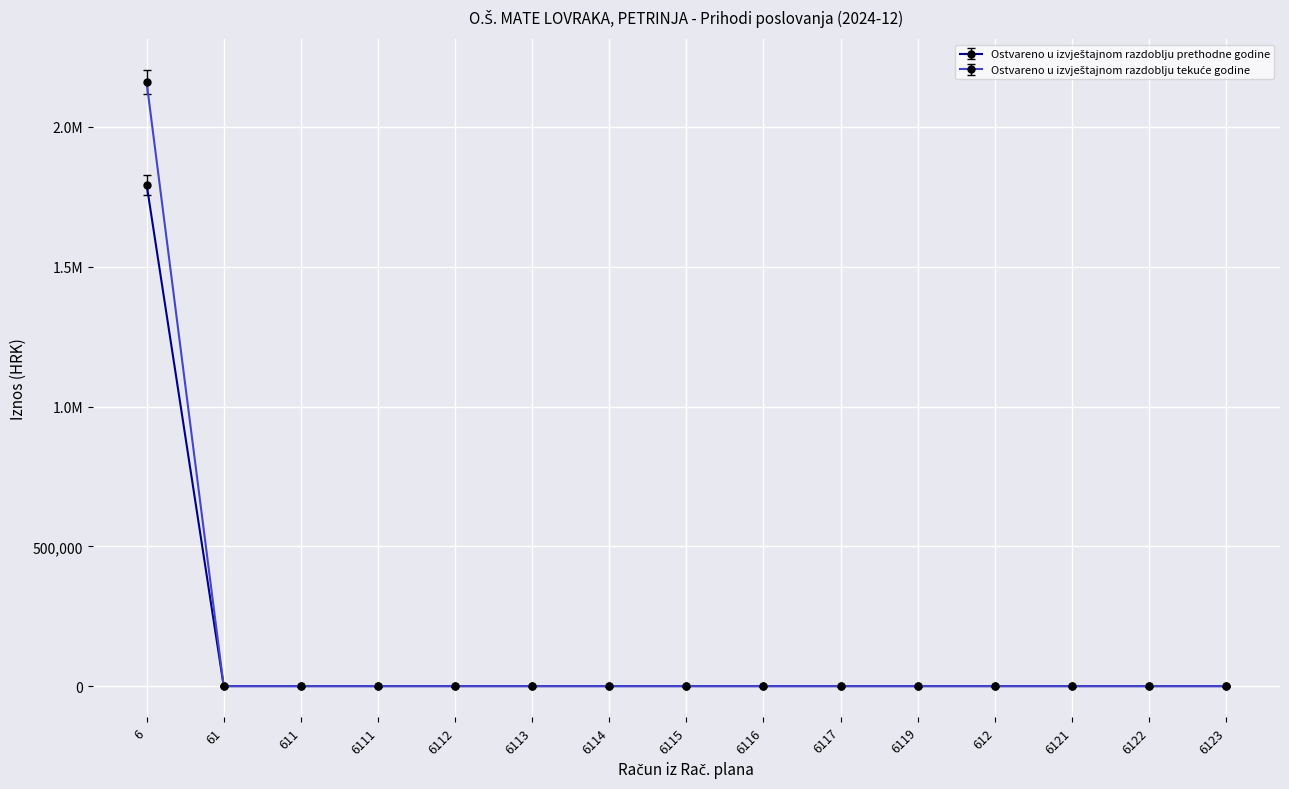

At which label is Ostvareno u izvještajnom razdoblju prethodne godine closest to 896772?

61